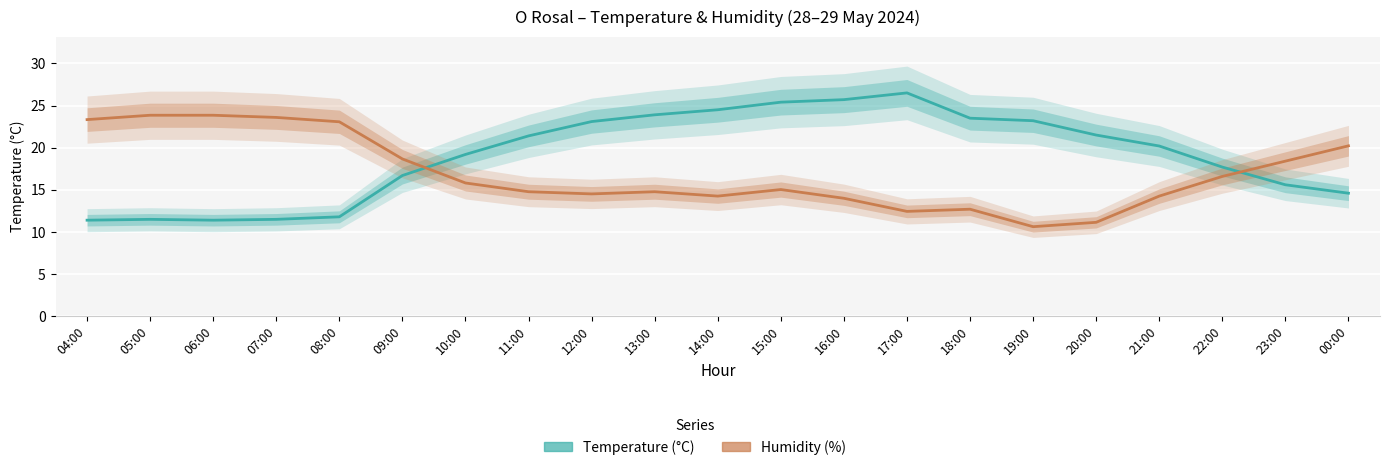

After their last crossing, which series has the higher values: Temperature (°C) or Humidity (%)?

Humidity (%)